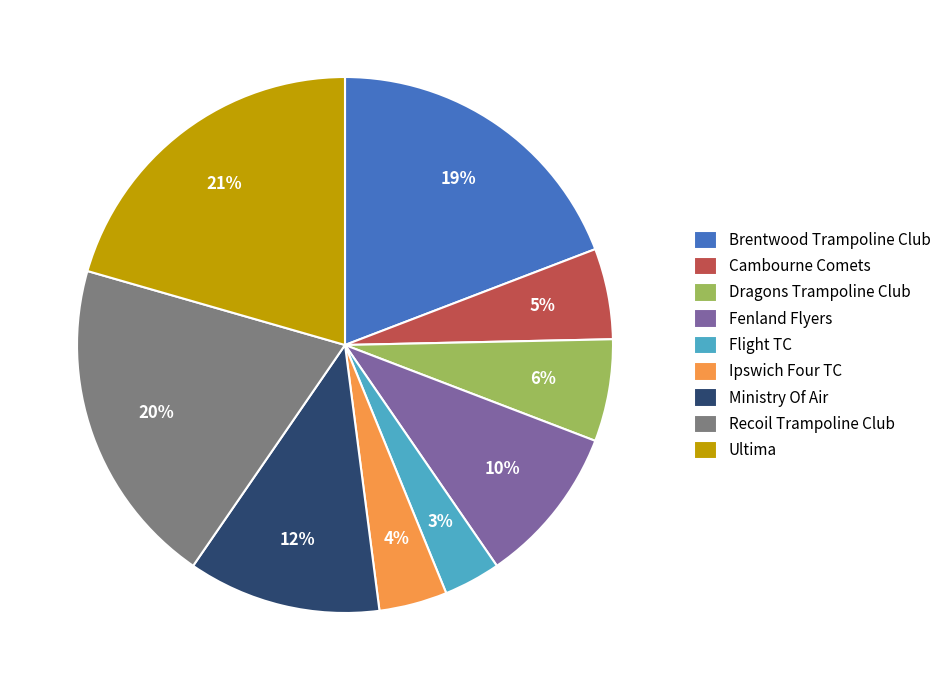

Between Brentwood Trampoline Club and Flight TC, which is larger?

Brentwood Trampoline Club